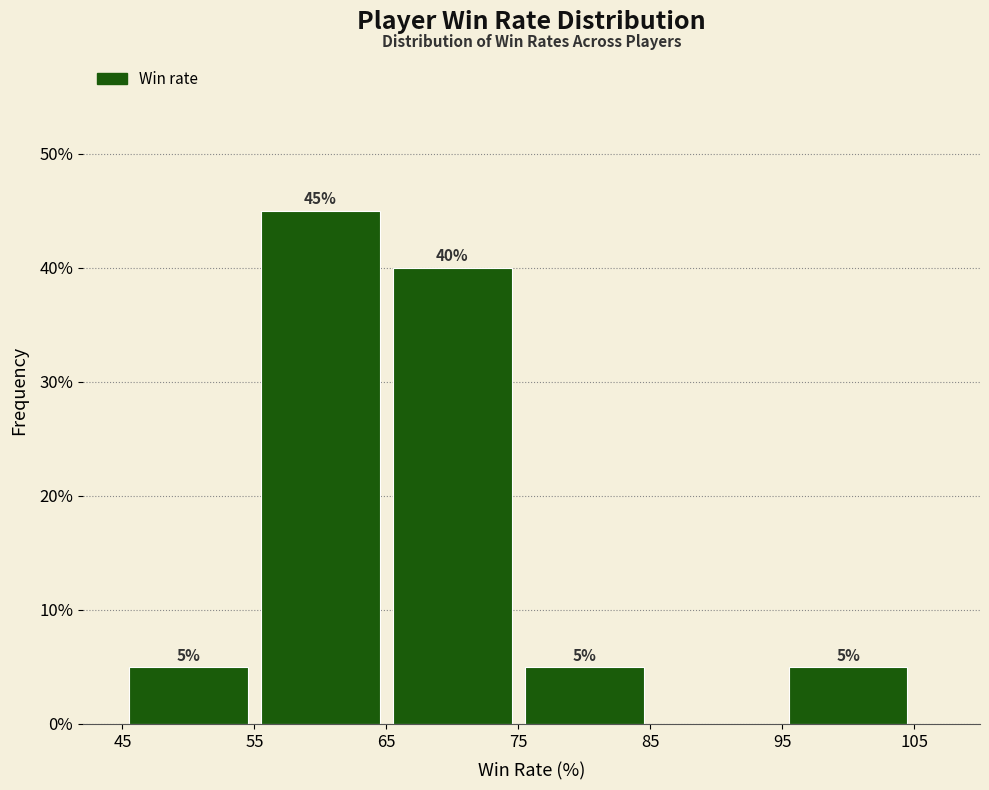

Which range on the x-axis has the tallest bar?

55 to 65